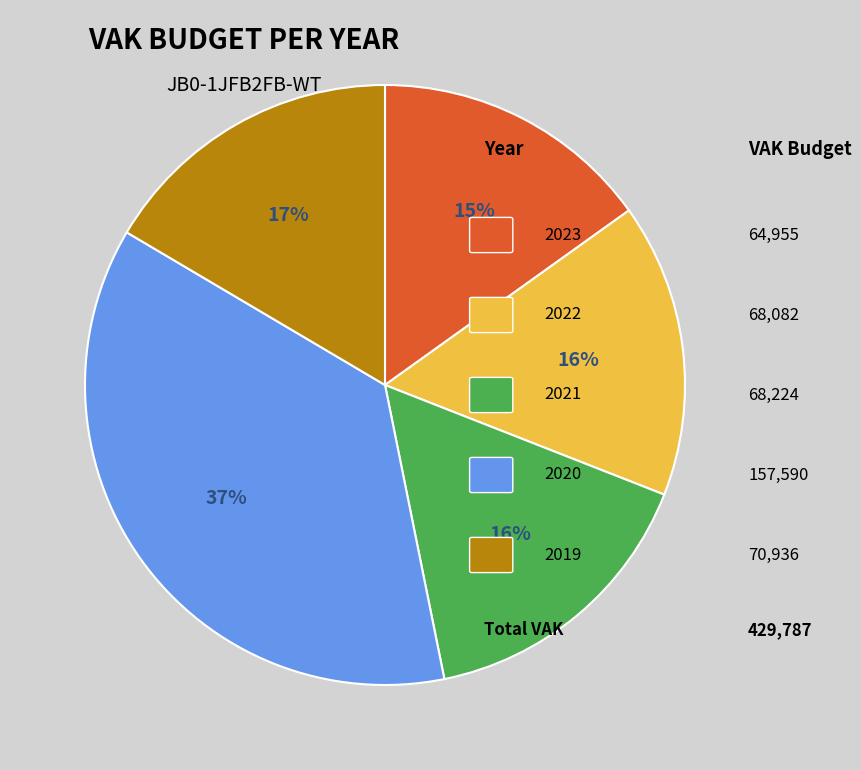

To the nearest percent, what is the difference between the largest and smallest slice percentages?

22%